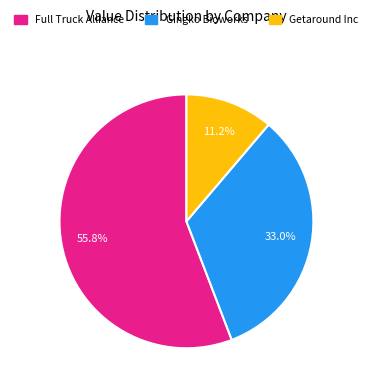

How many segments does this pie chart have?

3